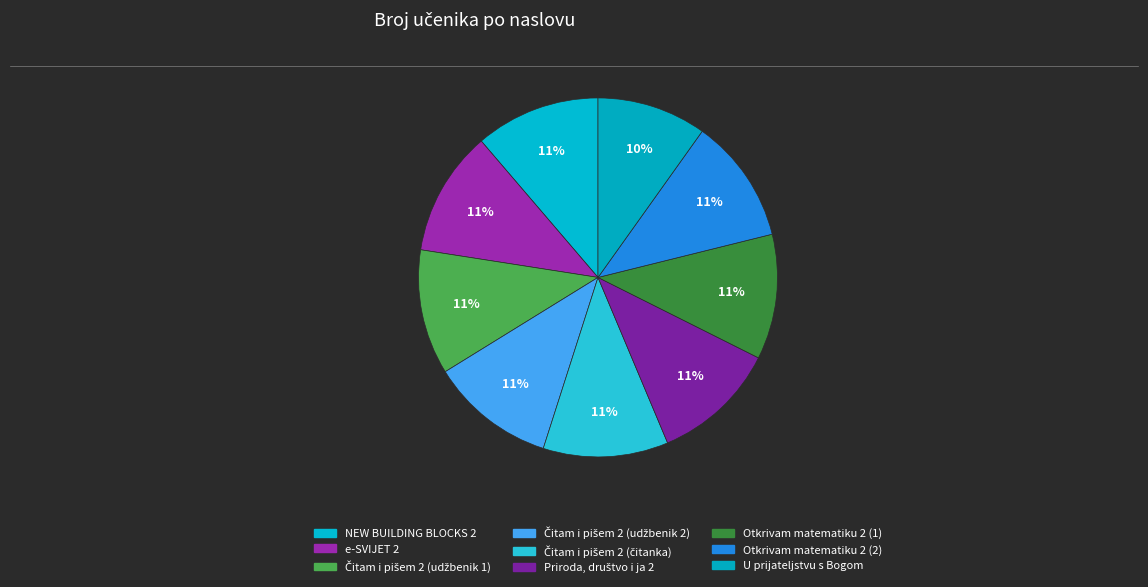

How many slices are in this pie chart?

9